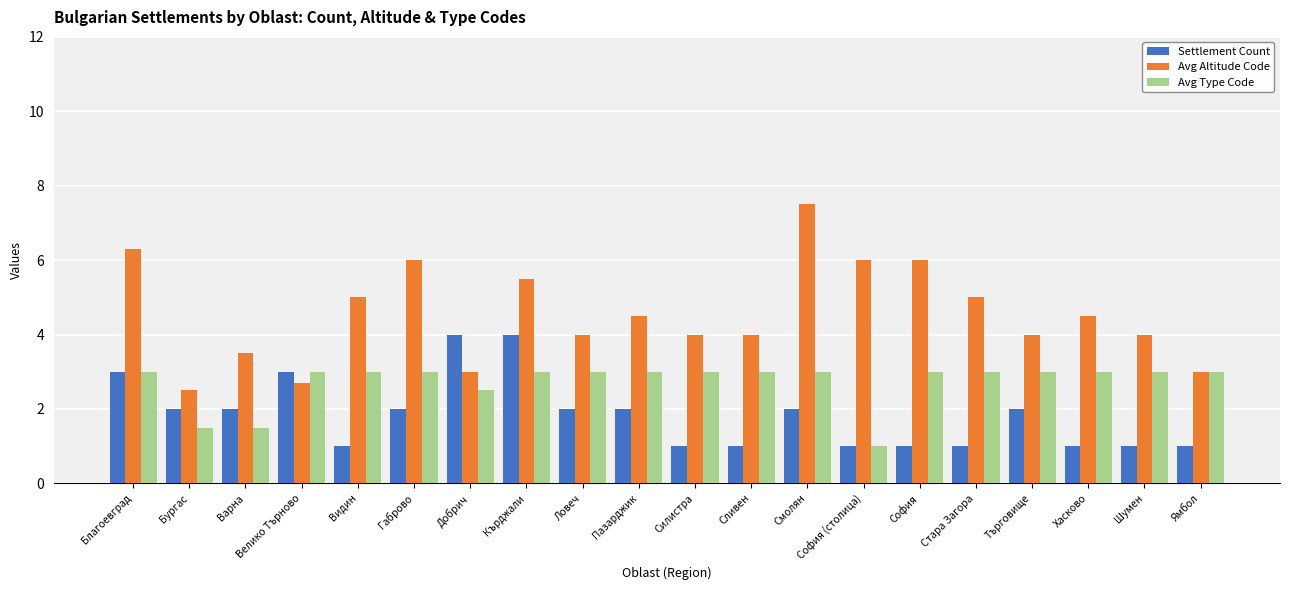

How many bars are there in each group?

3